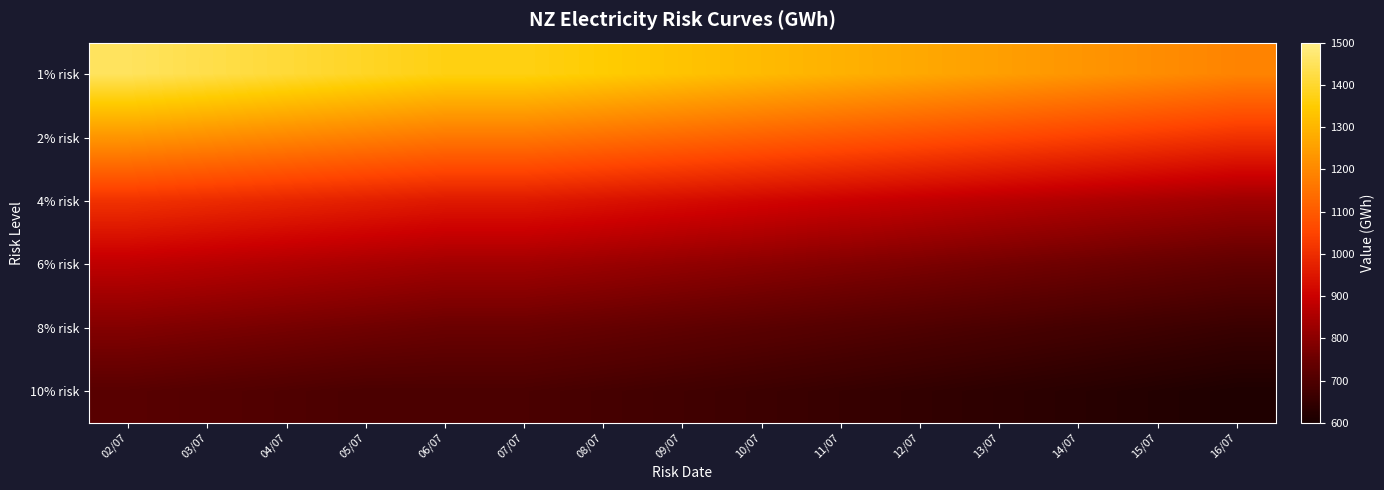

Count the number of categories in the chart.

15